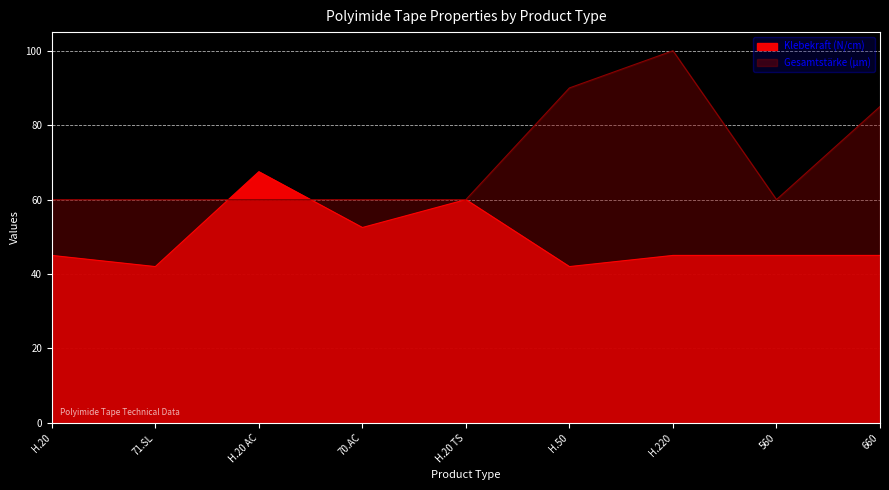

True or false: Zugfestigkeit (N/cm) has more than 1 points higher than both neighbors.

True